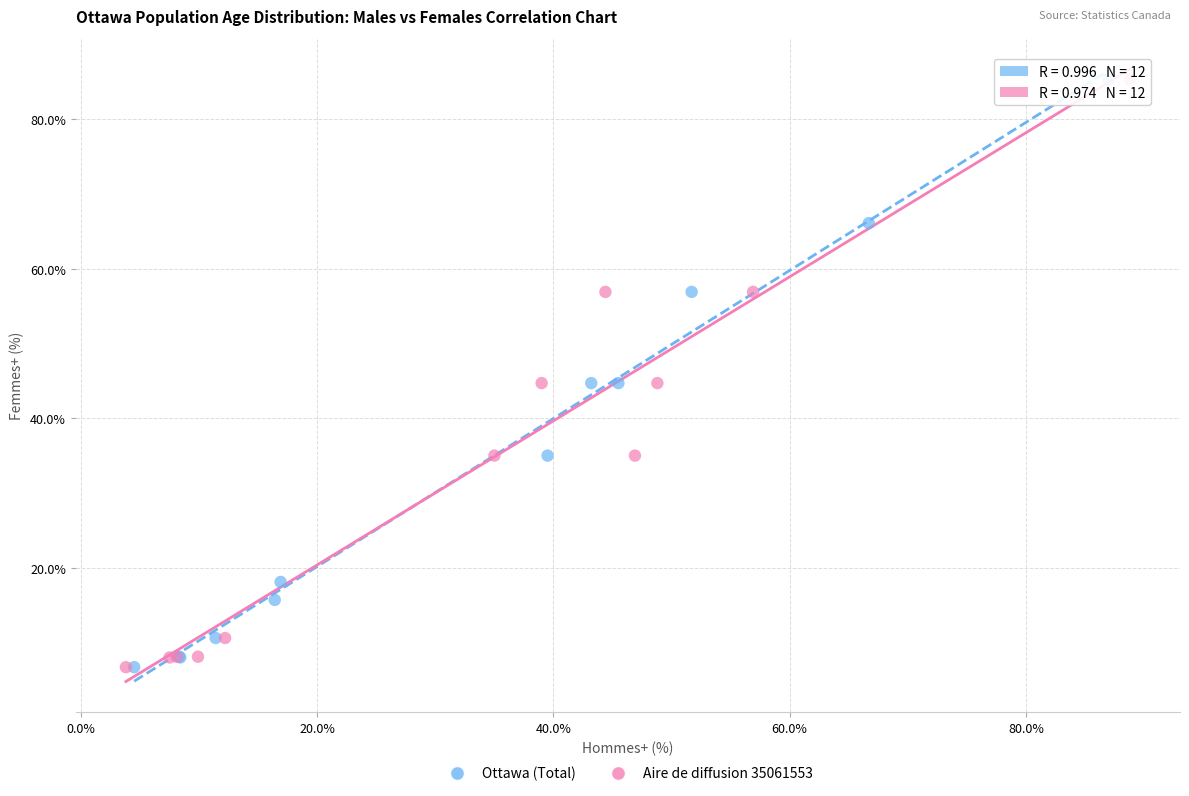

What are all the series names shown in the legend?

Ottawa (Total), Aire de diffusion 35061553